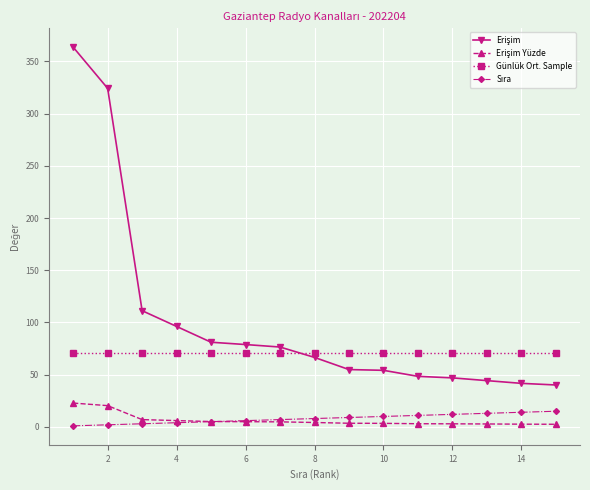

What is the value of the Günlük Ort. Sample point at the 9th from the left?

71.0